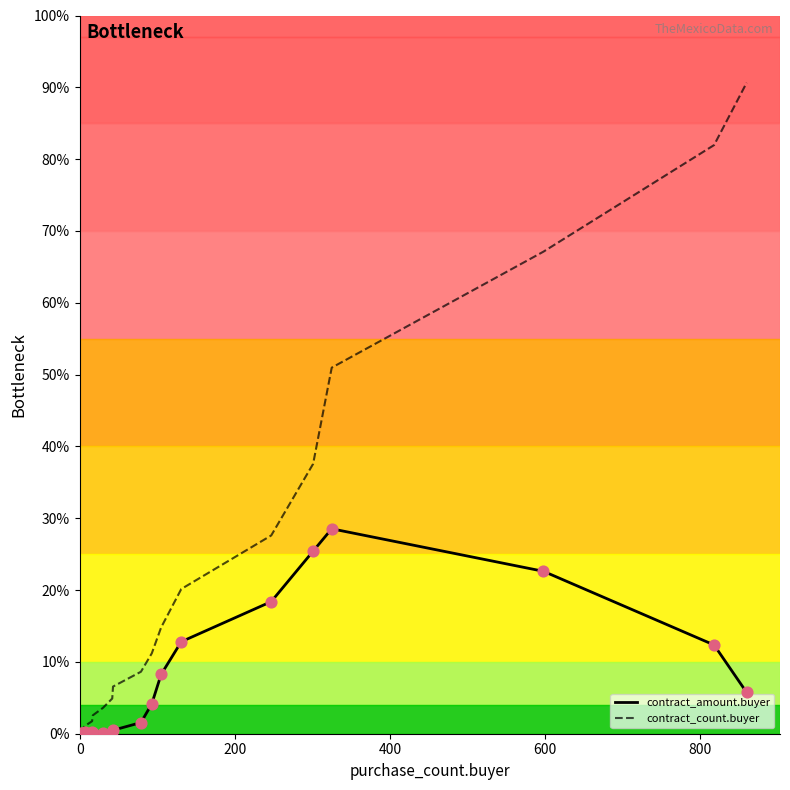

Which series contains the highest Y value?

contract_count.buyer